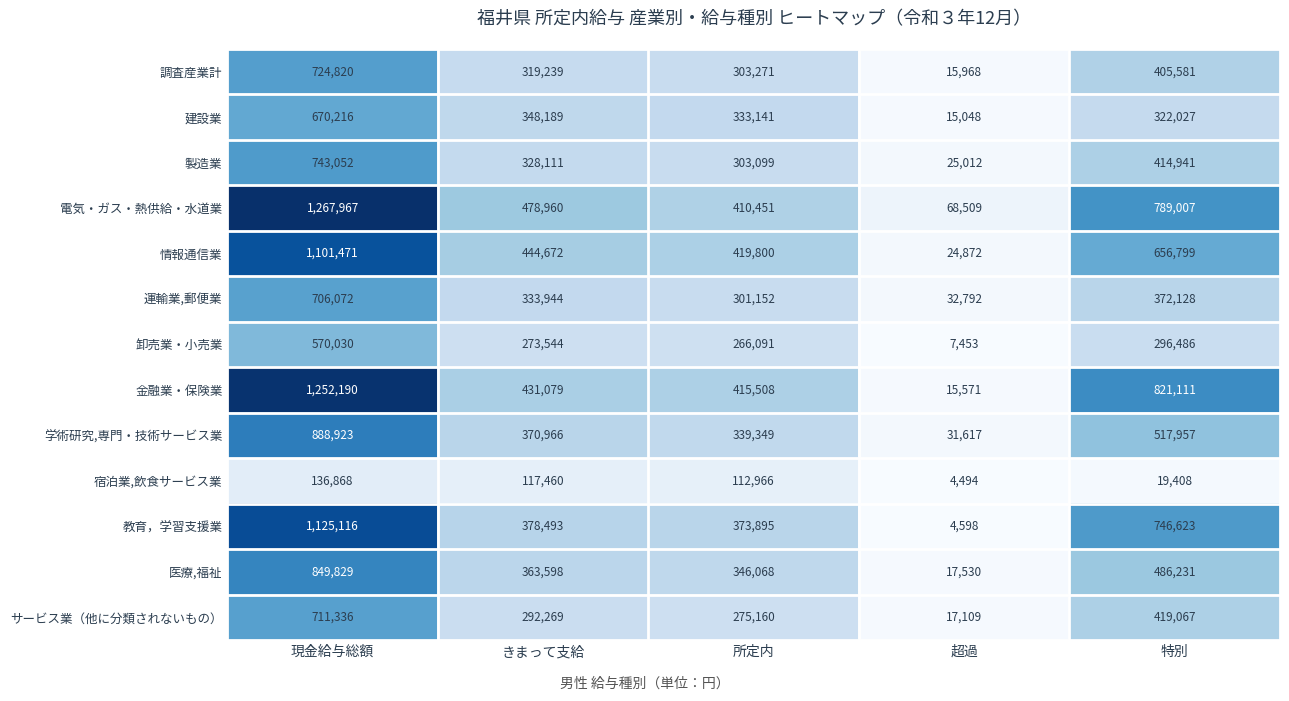

List the series in order of their peak value, highest first.

電気・ガス・熱供給・水道業, 金融業・保険業, 教育，学習支援業, 情報通信業, 学術研究,専門・技術サービス業, 医療,福祉, 製造業, 調査産業計, サービス業（他に分類されないもの）, 運輸業,郵便業, 建設業, 卸売業・小売業, 宿泊業,飲食サービス業